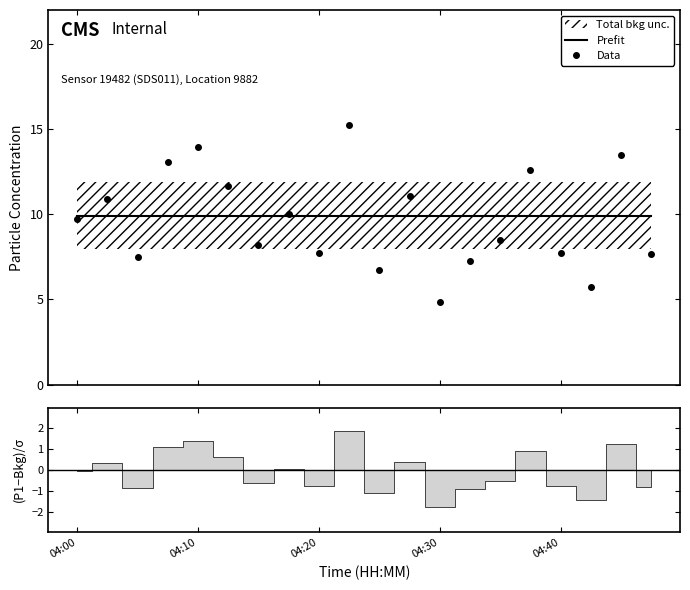

How many data points does each series have?

20